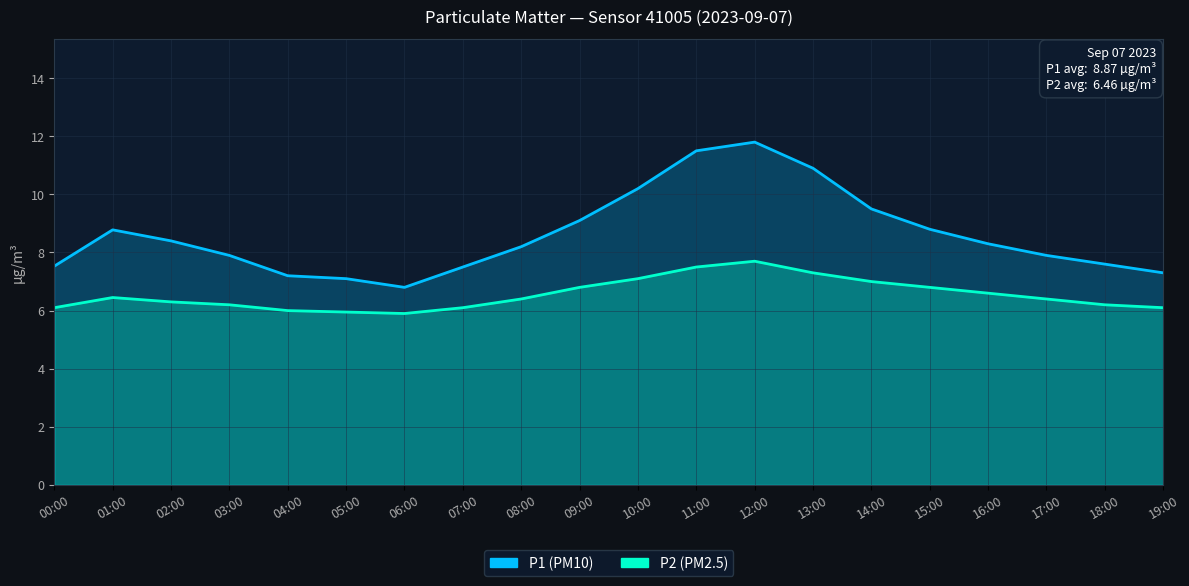

Reading right to left, what are all the values shown in this chart?

P1: 19:00=7.3	18:00=7.6	17:00=7.9	16:00=8.3	15:00=8.8	14:00=9.5	13:00=10.9	12:00=11.8	11:00=11.5	10:00=10.2	09:00=9.1	08:00=8.2	07:00=7.5	06:00=6.8	05:00=7.1	04:00=7.2	03:00=7.9	02:00=8.4	01:00=8.8	00:00=7.5
P2: 19:00=6.1	18:00=6.2	17:00=6.4	16:00=6.6	15:00=6.8	14:00=7.0	13:00=7.3	12:00=7.7	11:00=7.5	10:00=7.1	09:00=6.8	08:00=6.4	07:00=6.1	06:00=5.9	05:00=6.0	04:00=6.0	03:00=6.2	02:00=6.3	01:00=6.5	00:00=6.1